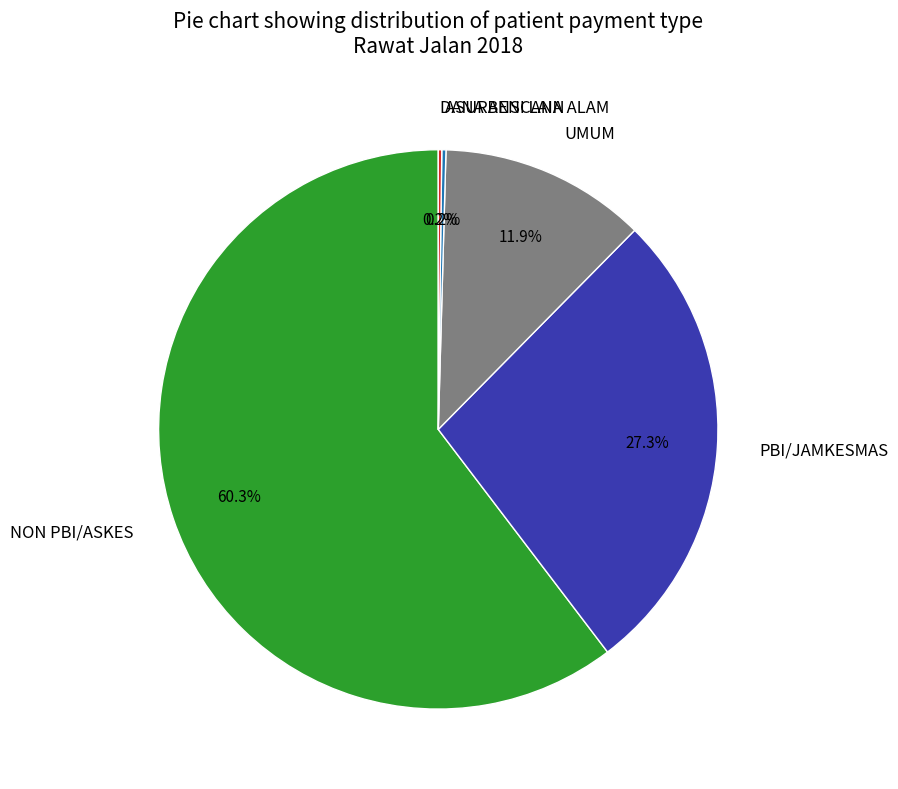

What is the largest slice in the pie chart?

NON PBI/ASKES